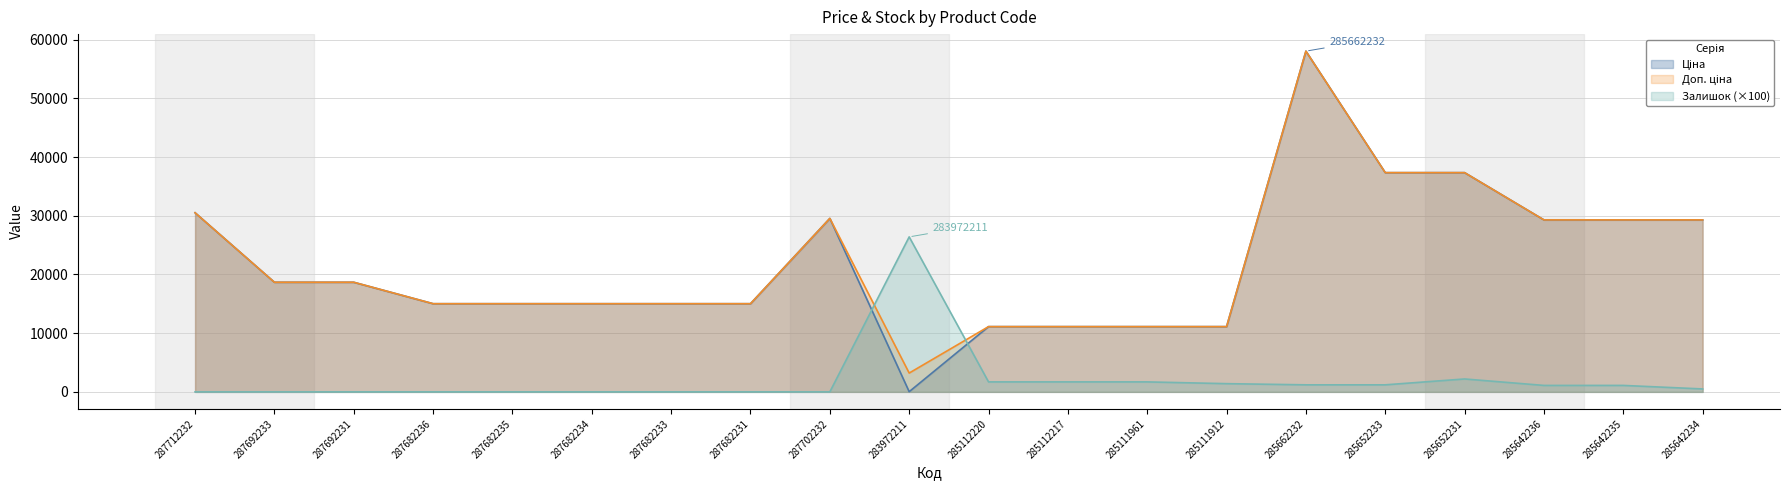

After their last crossing, which series has the higher values: Ціна or Залишок?

Ціна